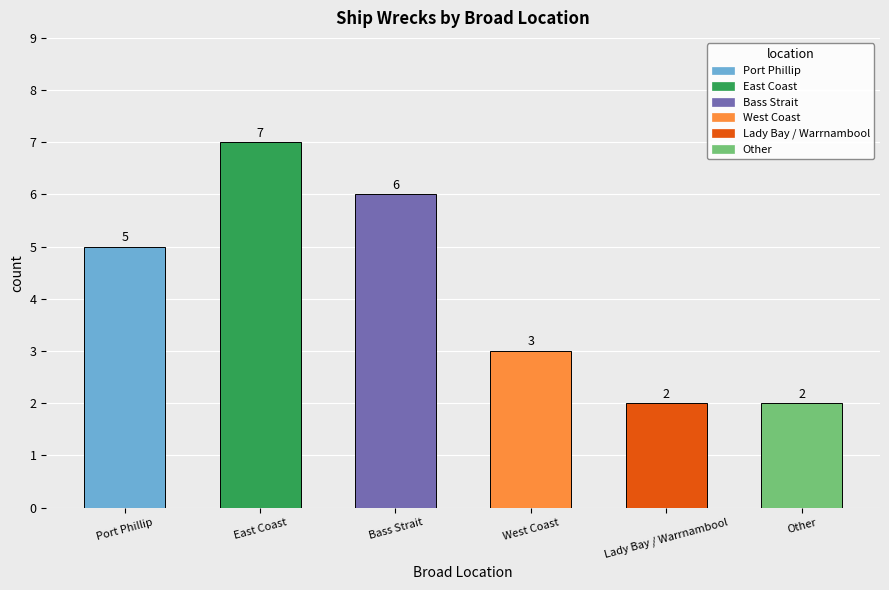

What is the maximum value shown in the chart?

7